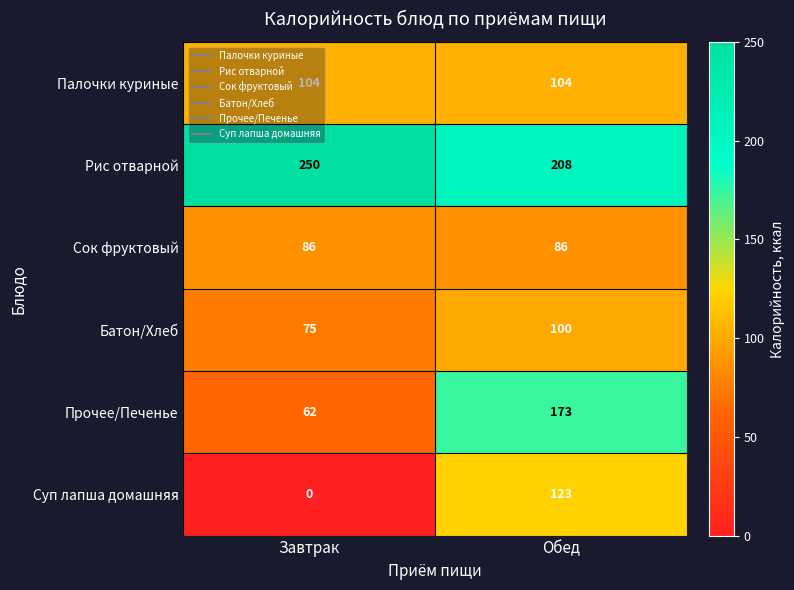

What is the sum of the Палочки куриные values at Обед and Завтрак?

208